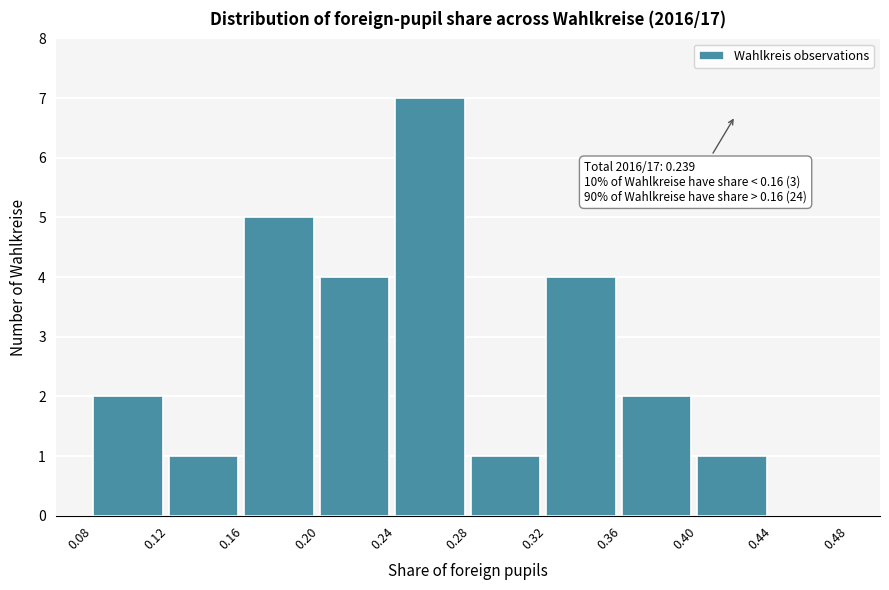

Over which range of the x-axis is the bar tallest?

0.24 to 0.28